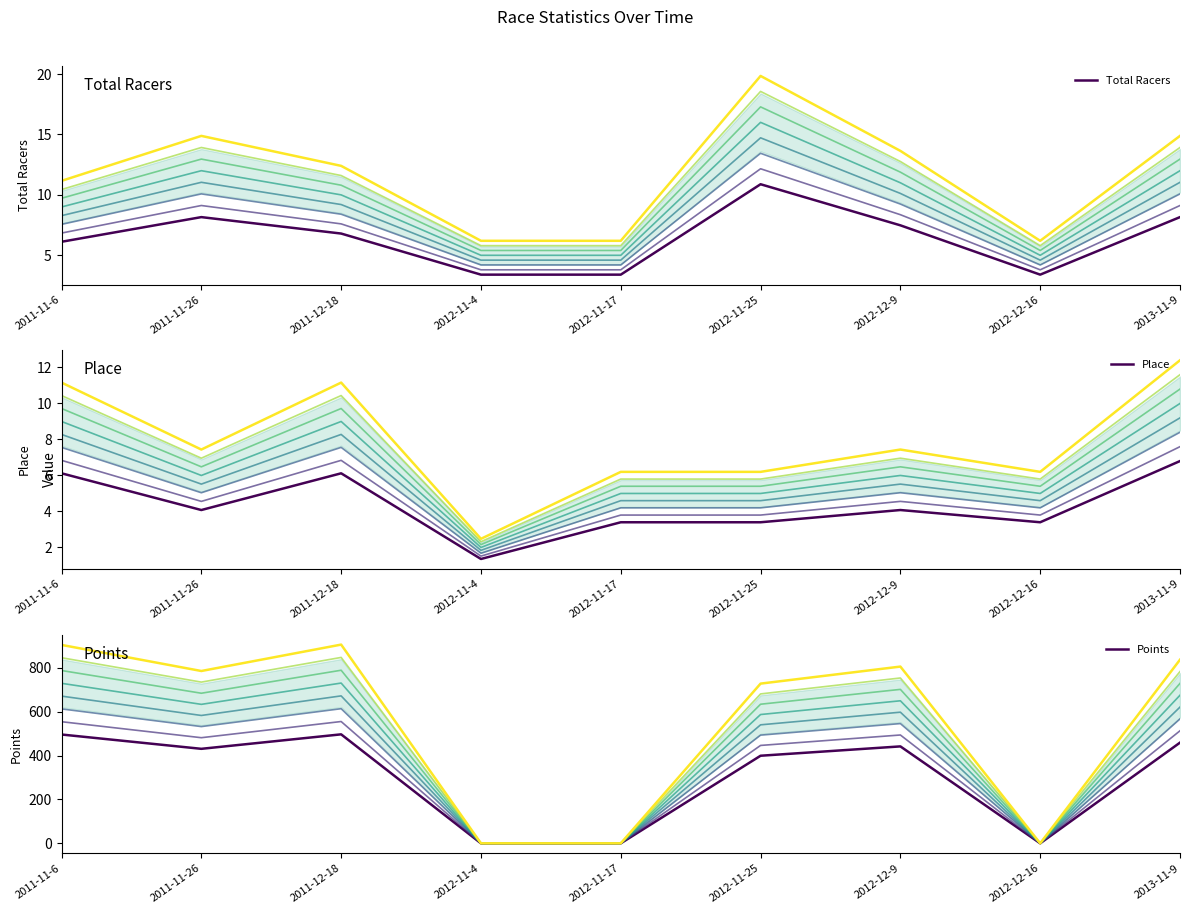

The value of Total Racers at 2012-12-9 is 4.9. True or false?

False